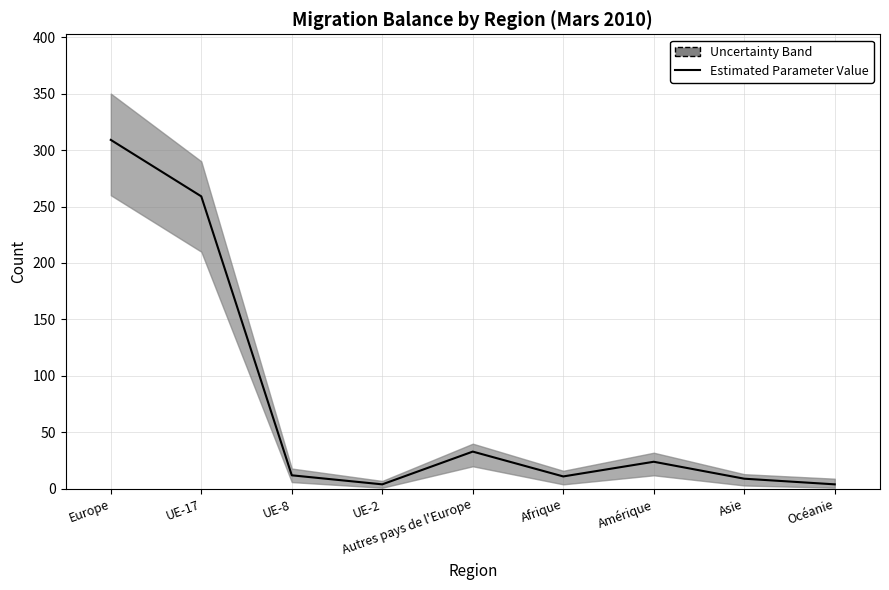

Count the number of values greater than 12.

4